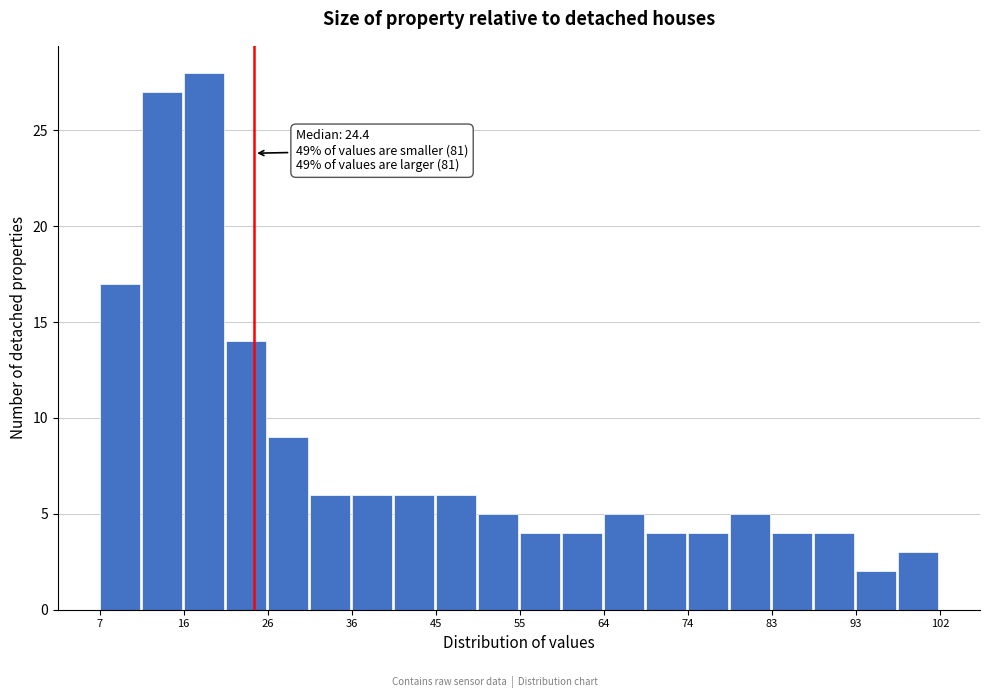

Over which range of the x-axis is the bar tallest?

16 to 21